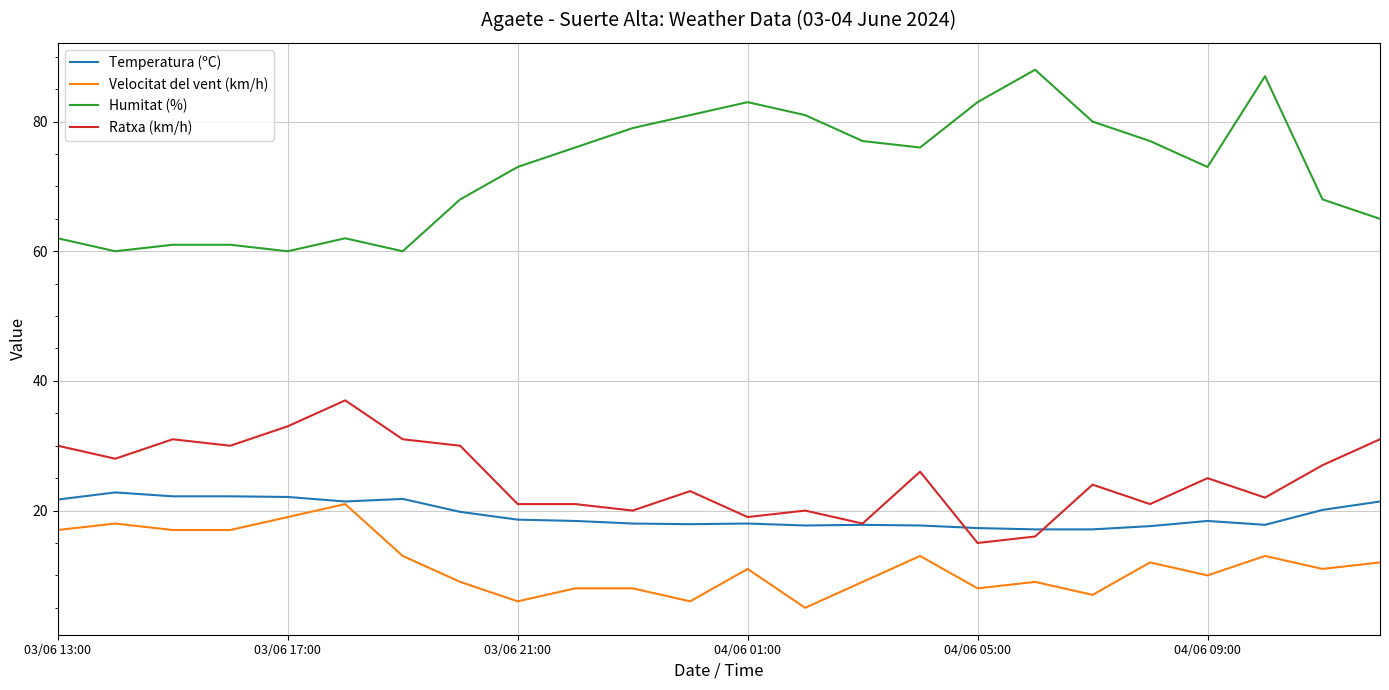

True or false: Velocitat del vent (km/h) and Ratxa (km/h) intersect in this chart.

False